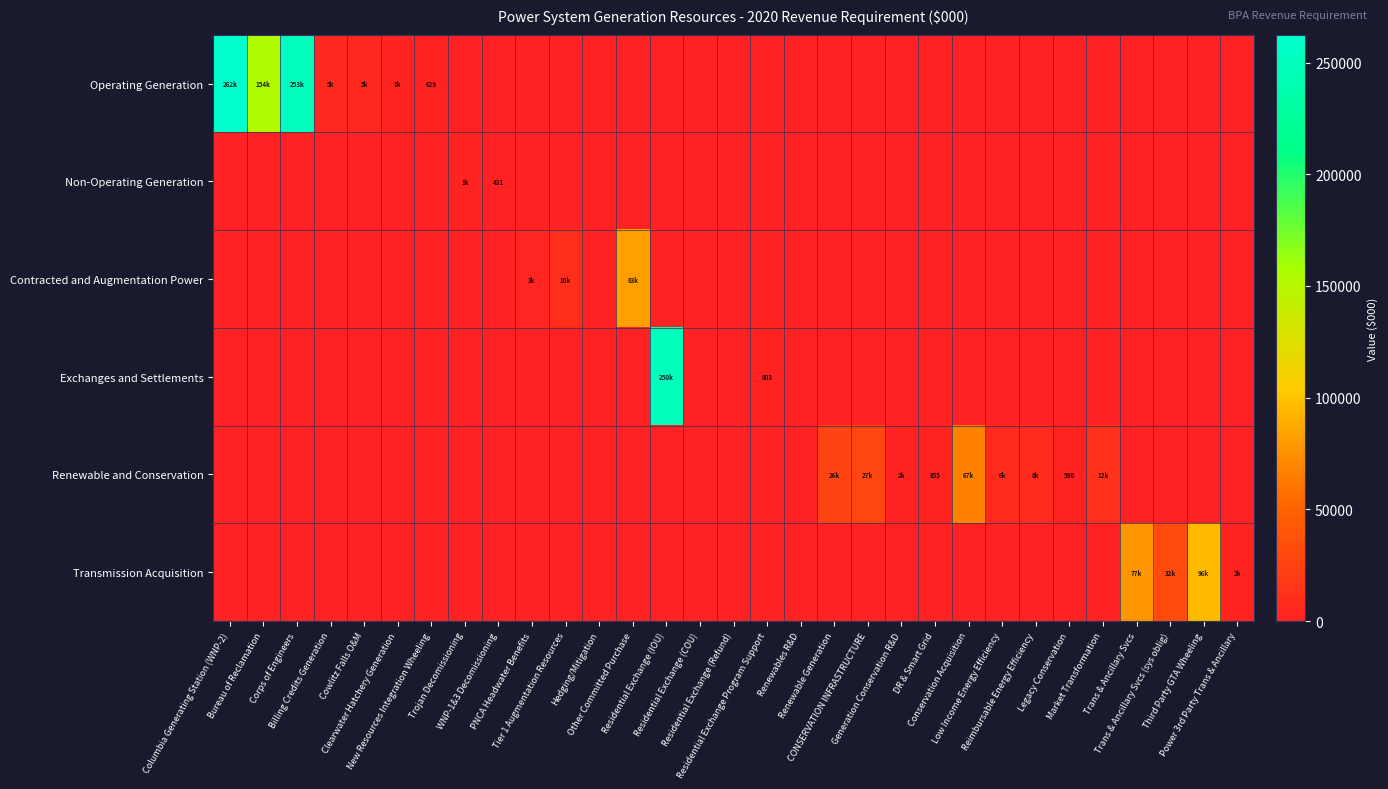

How many positive values does the Contracted and Augmentation Power series have?

3